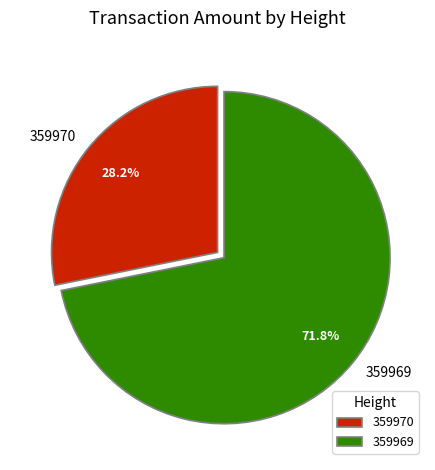

Between 359969 and 359970, which is larger?

359969